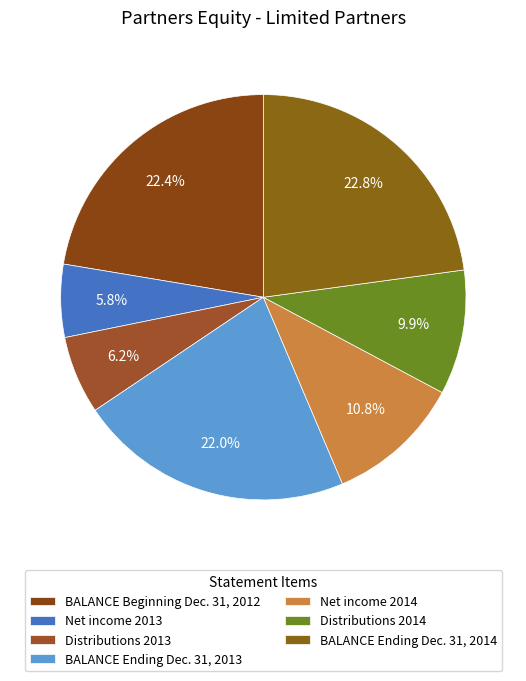

Is the sum of Distributions 2014 and BALANCE Beginning Dec. 31, 2012 greater than half?

No